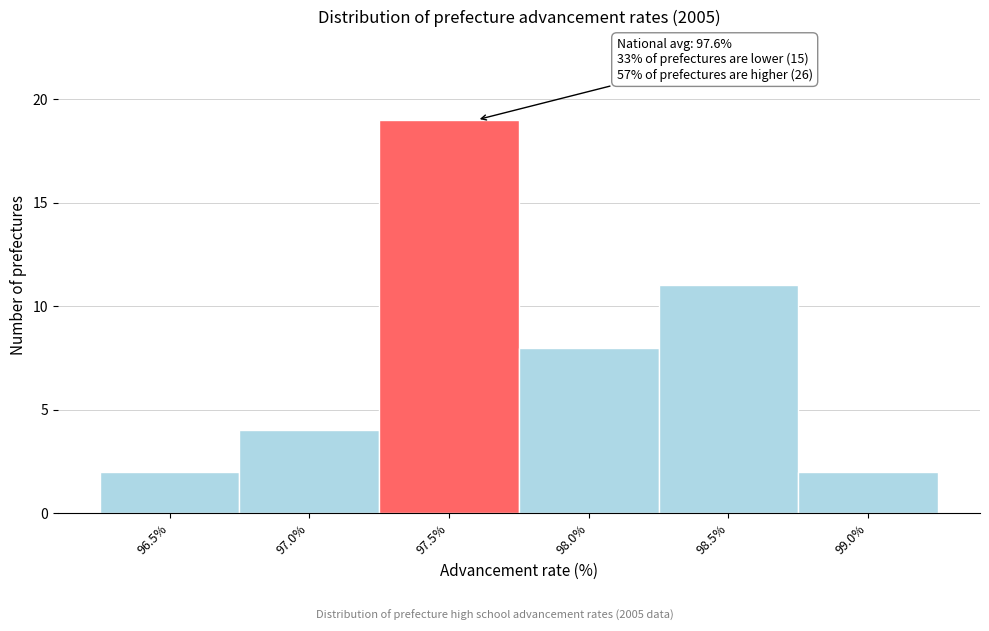

Over which range of the x-axis is the bar tallest?

97.25 to 97.75